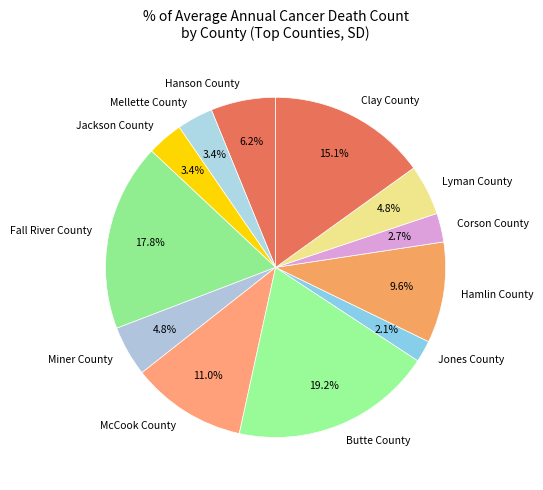

How many segments does this pie chart have?

12